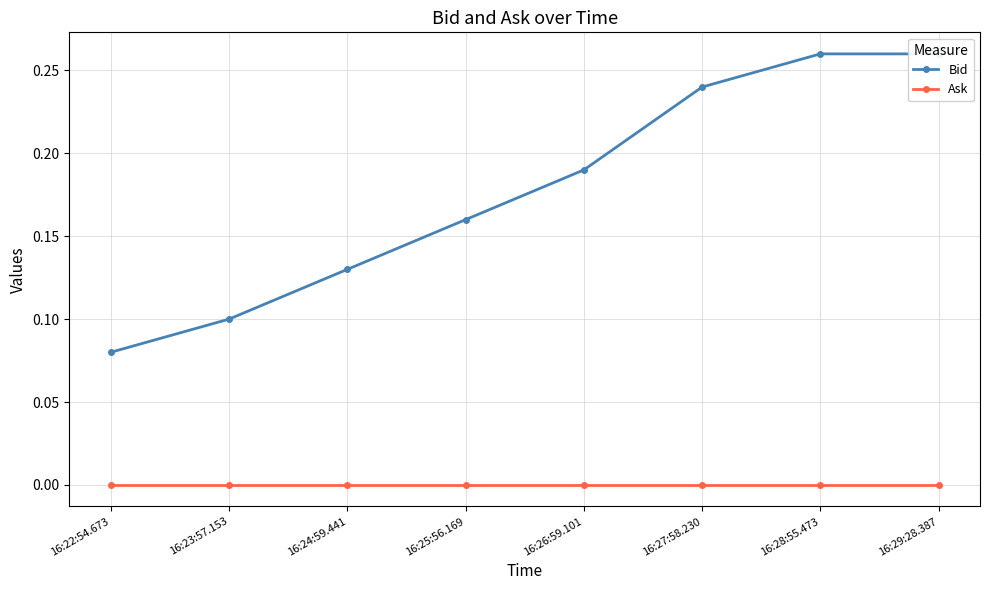

True or false: Bid and Ask intersect in this chart.

False